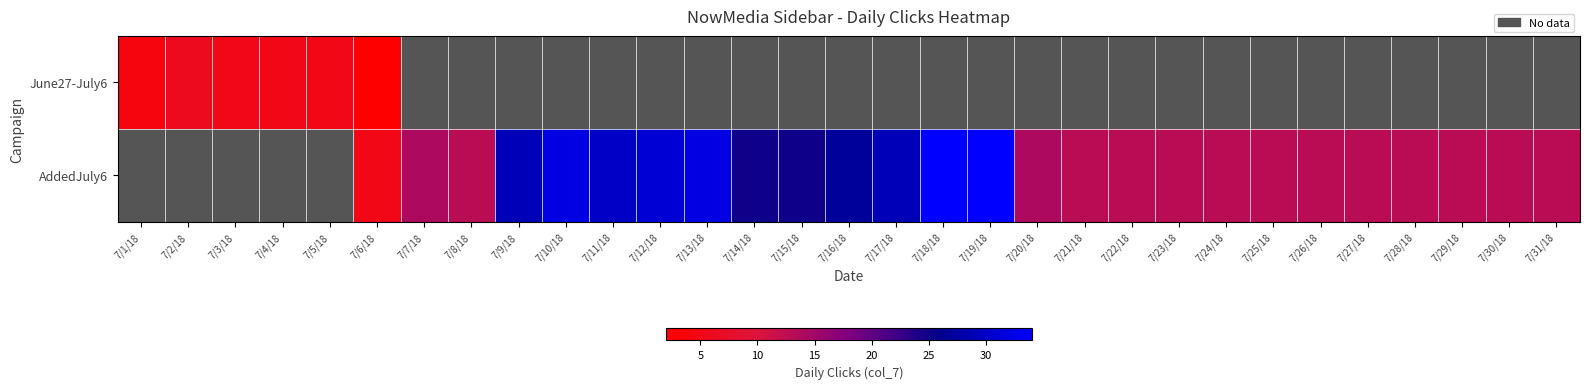

The AddedJuly6 series shows 11.8 at 7/10/18. True or false?

False